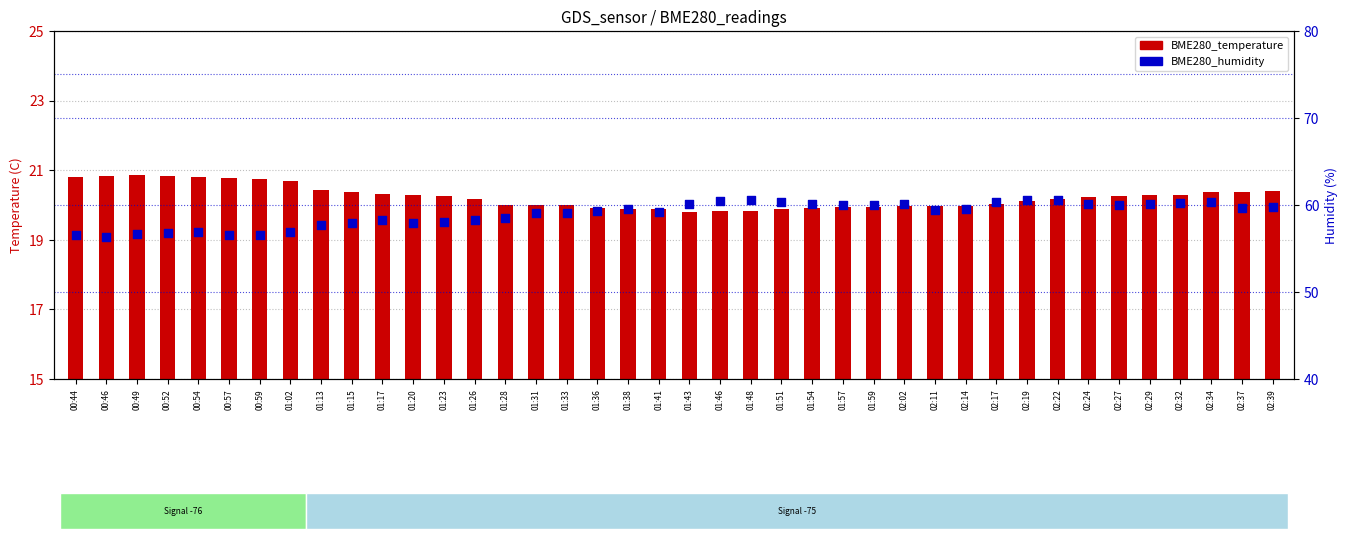

Which series contains the lowest Y value?

BME280_temperature